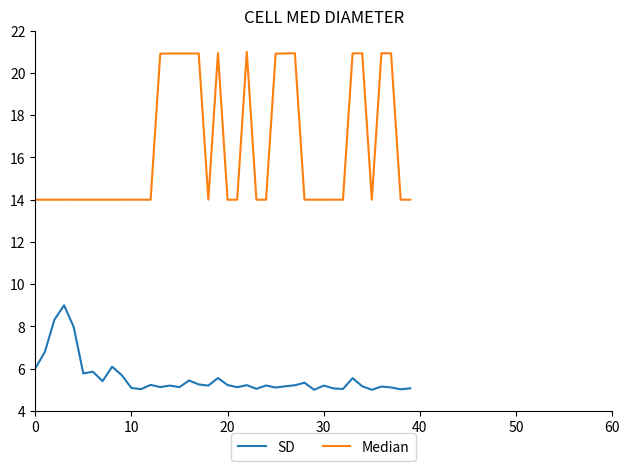

List the series in order of their peak value, lowest first.

SD, Median